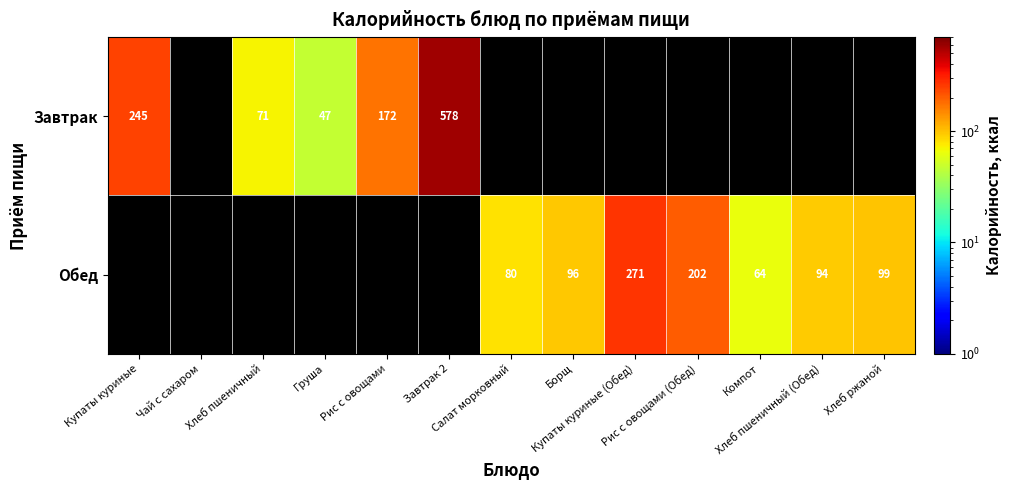

How many series are shown in this chart?

2